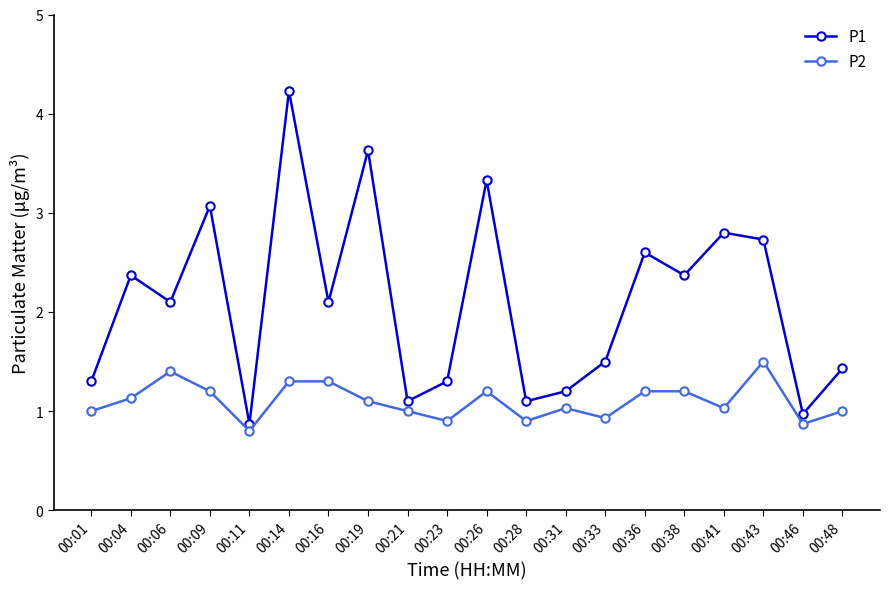

What is the smallest value displayed?

0.8